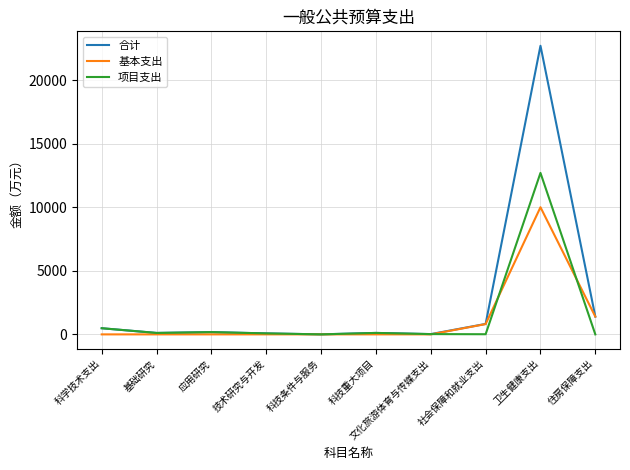

Is the value of 基本支出 at 卫生健康支出 greater than the value of 合计 at 科学技术支出?

Yes